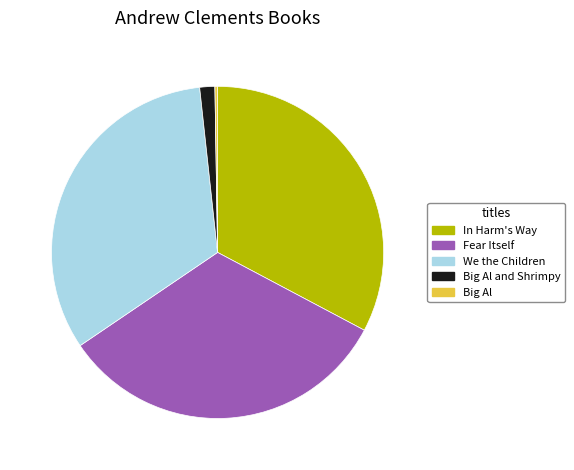

Does any single category account for the majority?

No